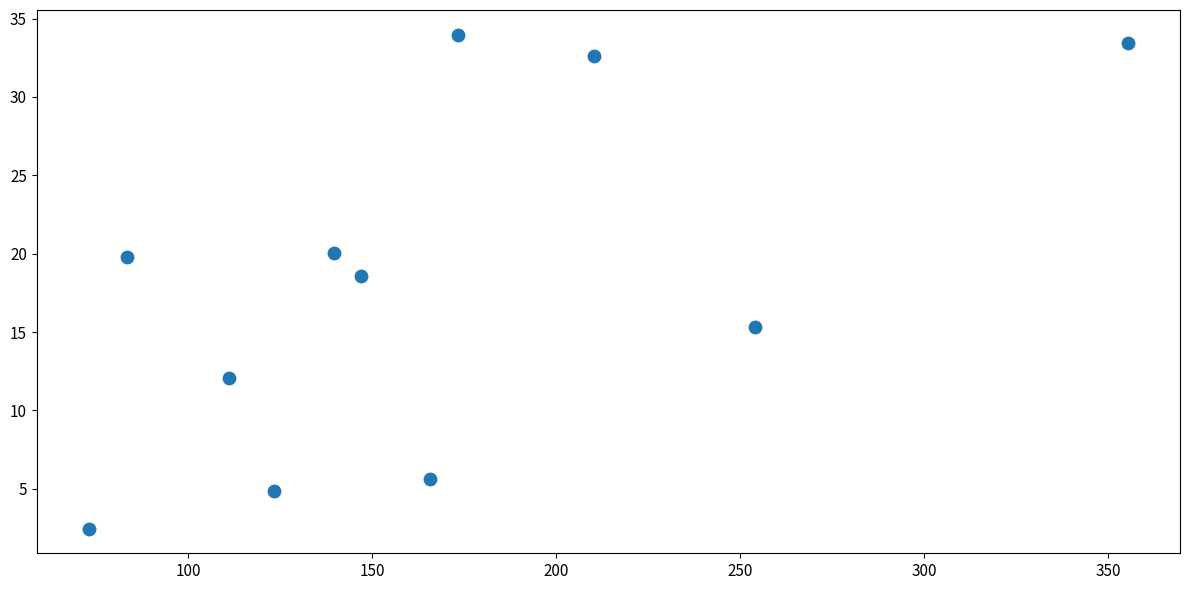

What is the range of Y values (max minus min)?

31.5